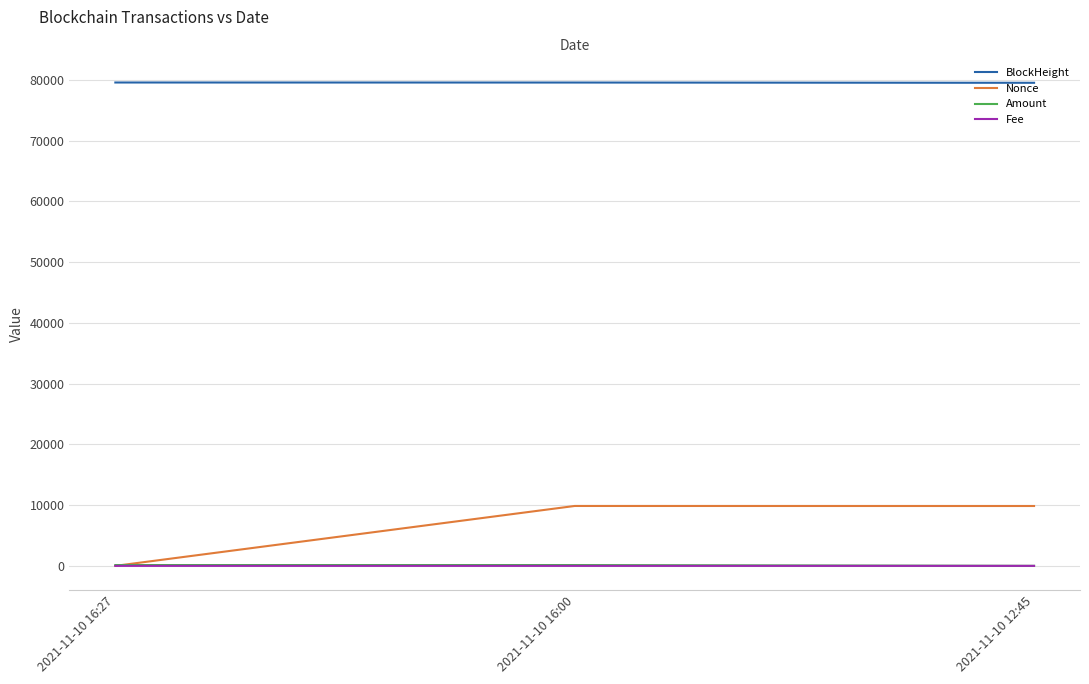

The BlockHeight series shows 27729.4 at 2021-11-10 16:00. True or false?

False